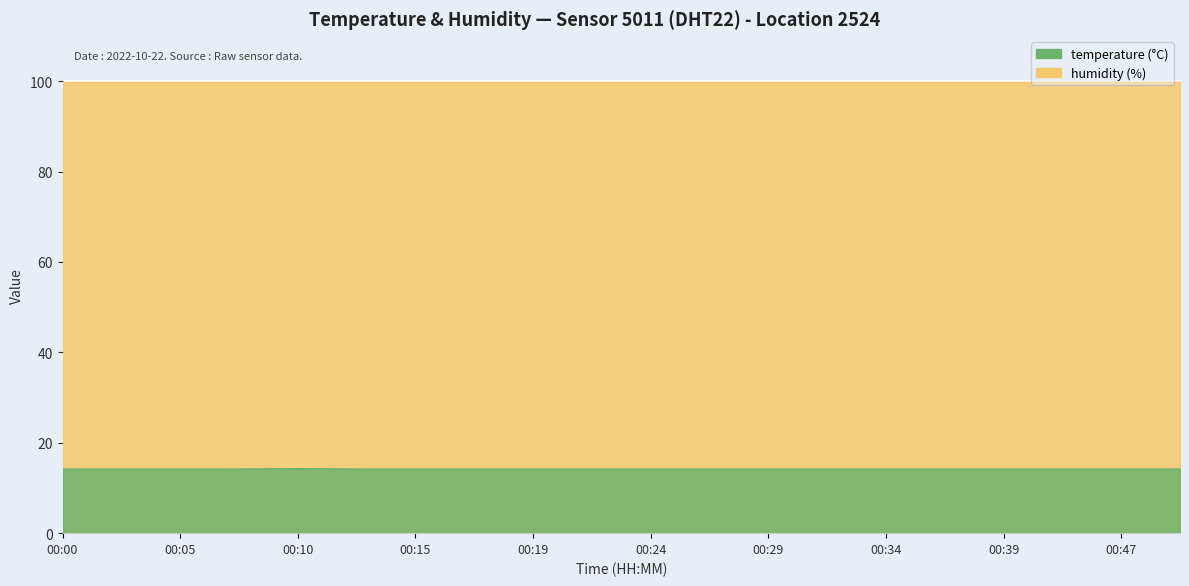

What is the average value?

14.2